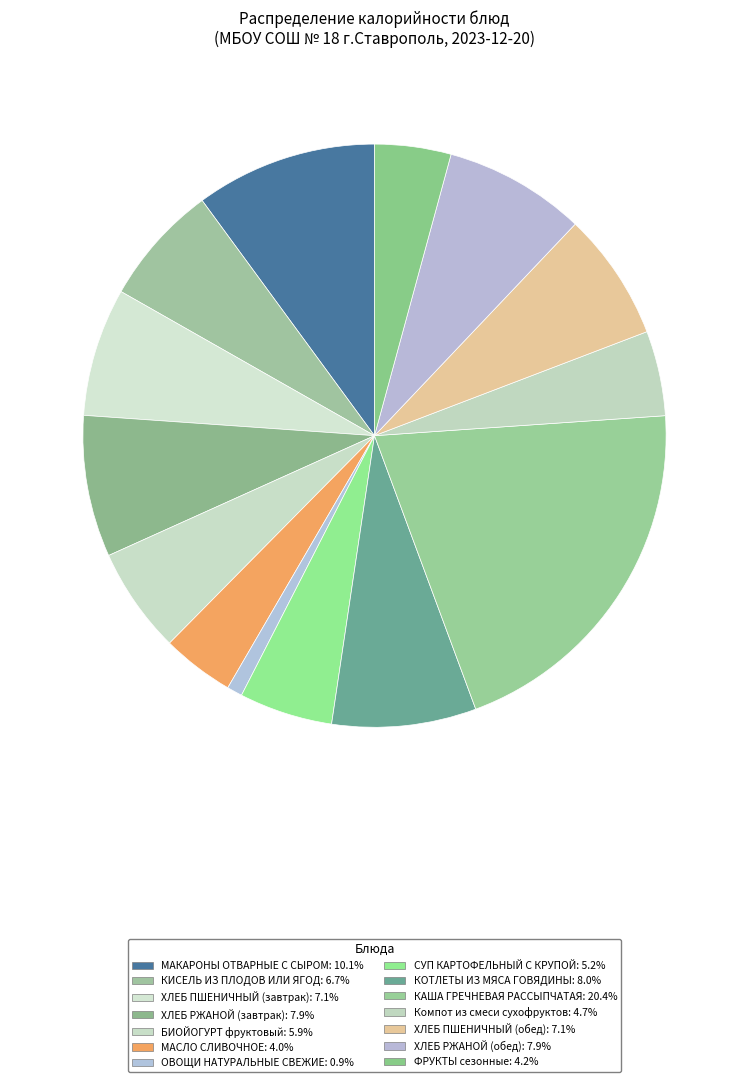

Is it true that СУП КАРТОФЕЛЬНЫЙ С КРУПОЙ is 5% of the pie?

True